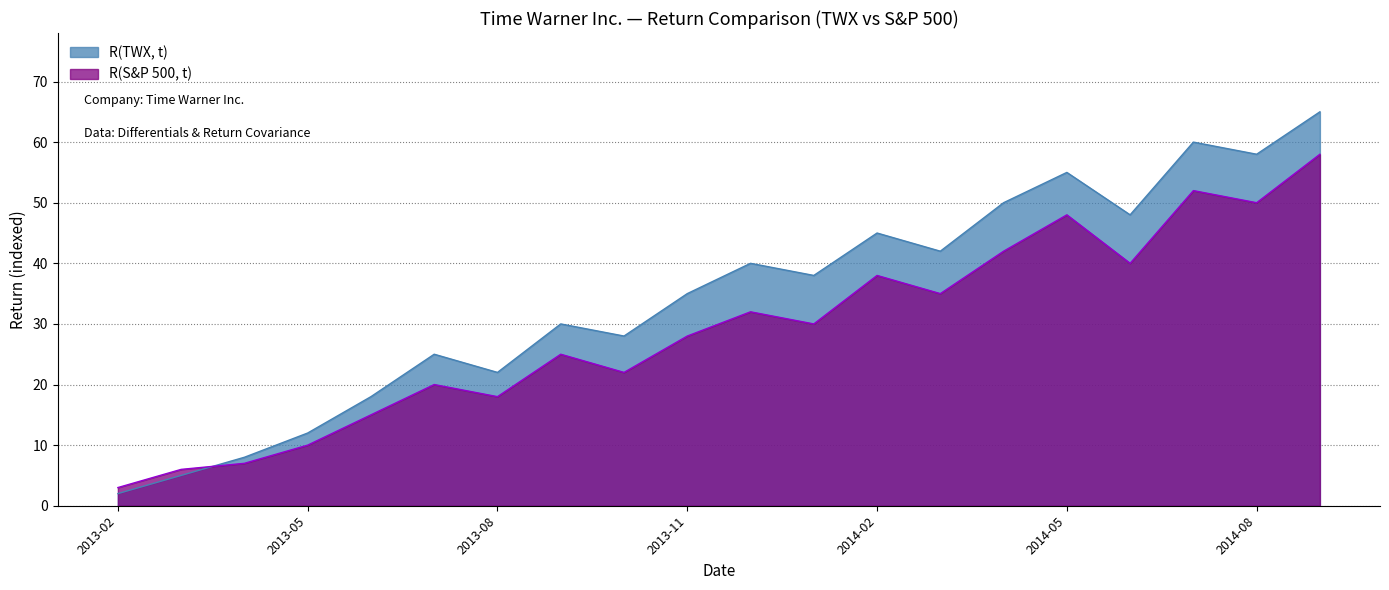

Does the chart display data point markers on the line(s)?

No